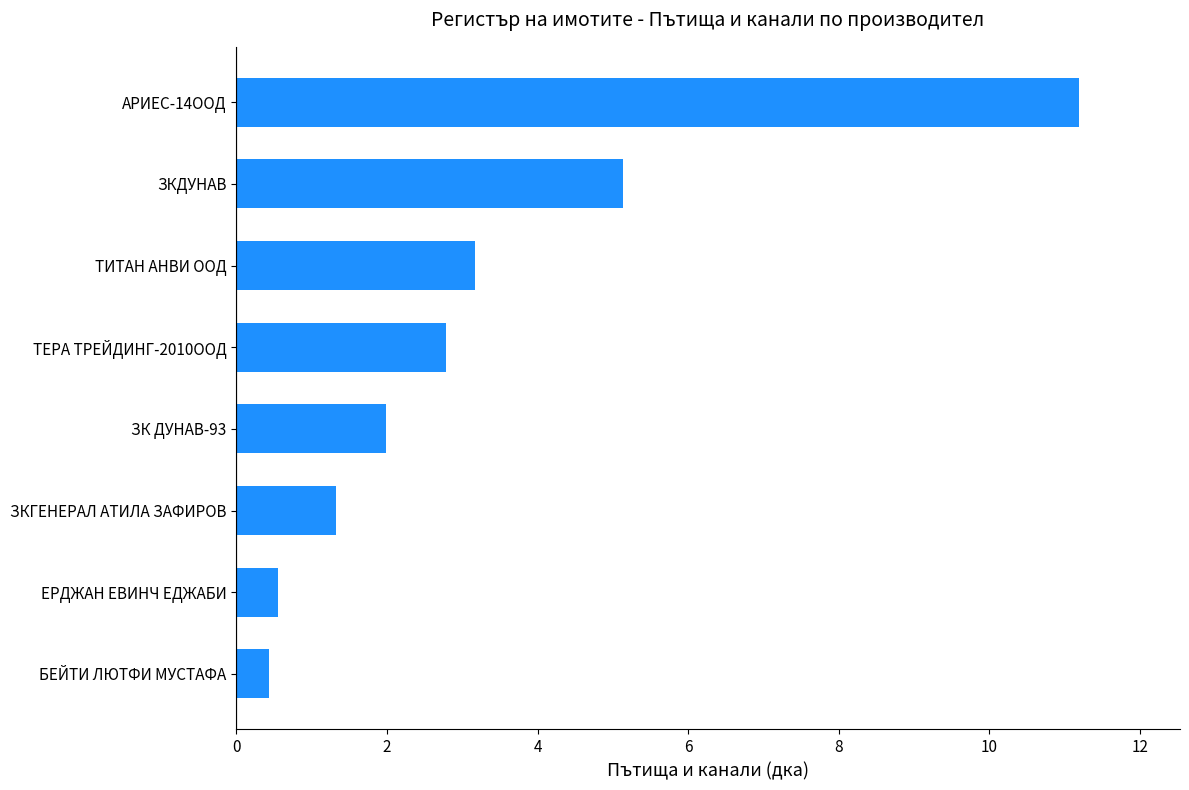

What is the change in value from ТЕРА ТРЕЙДИНГ-2010ООД to ТИТАН АНВИ ООД?

+0.4